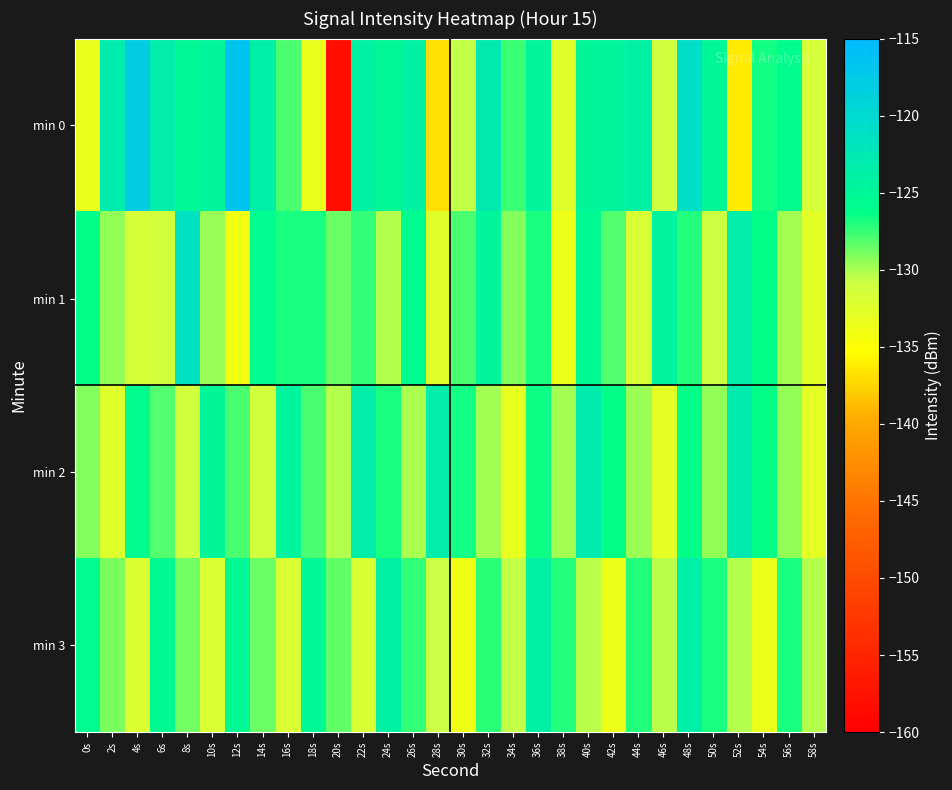

At which category is the sum across all series the highest?

48s